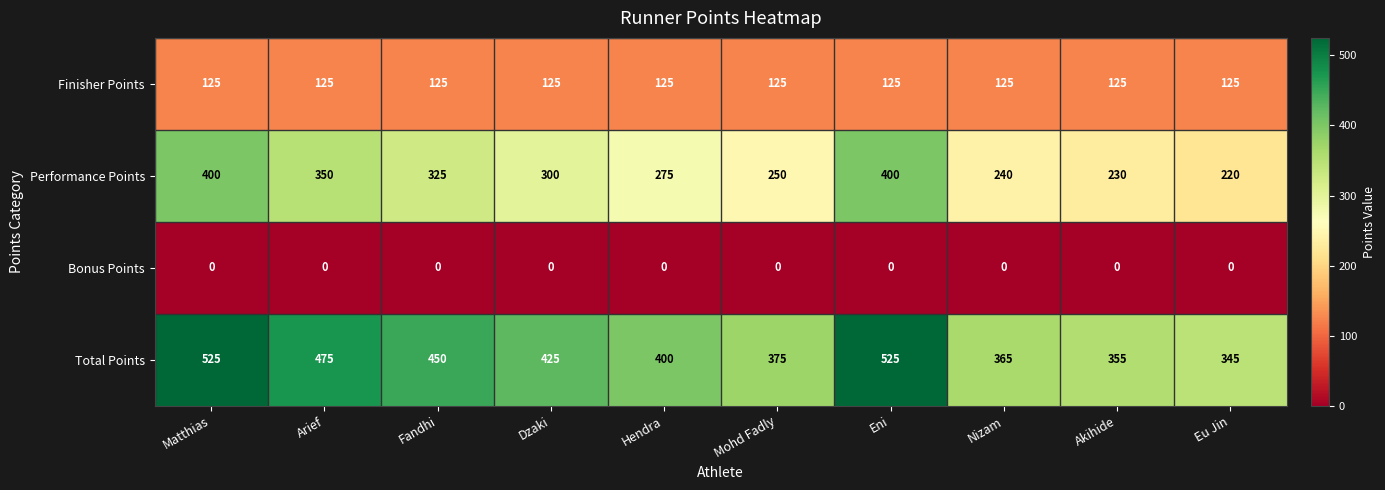

What is the greatest value displayed?

525